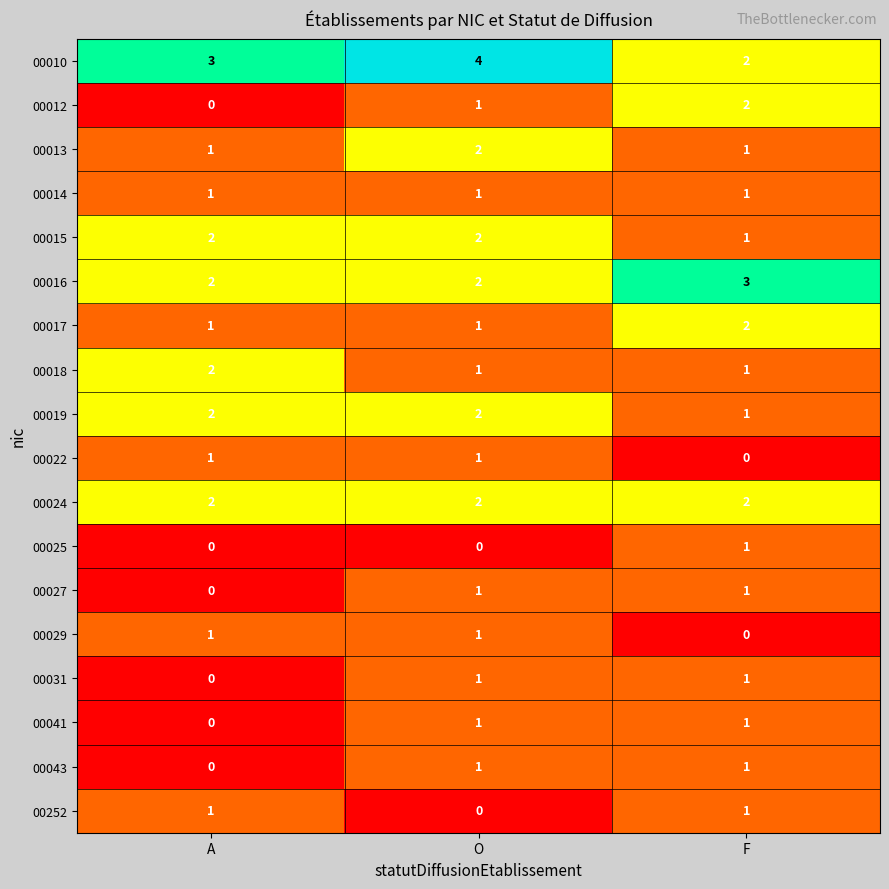

At which label is 00041 closest to 0?

A